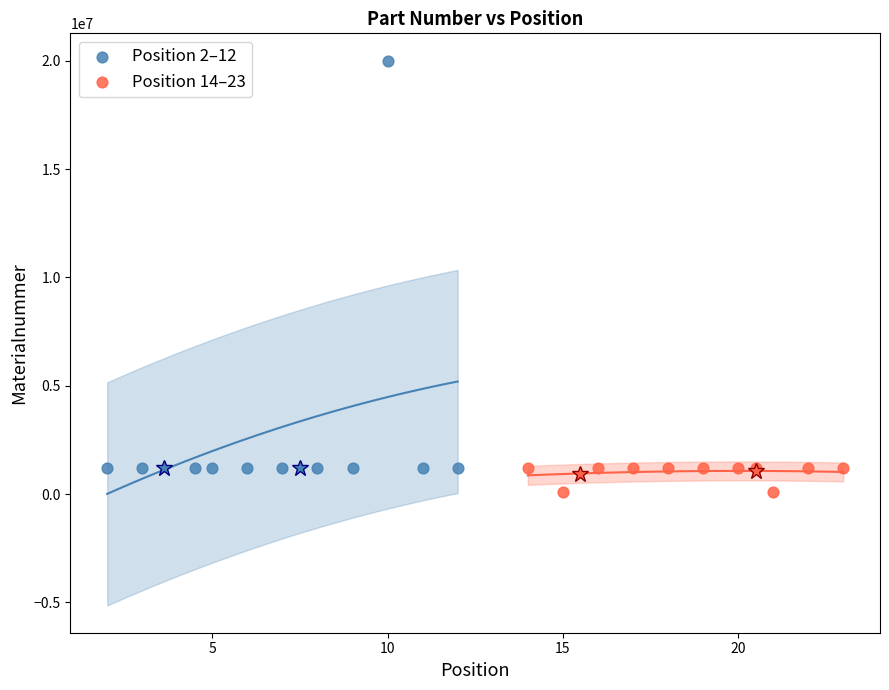

Which series has the widest spread of Y values?

Position 2–12